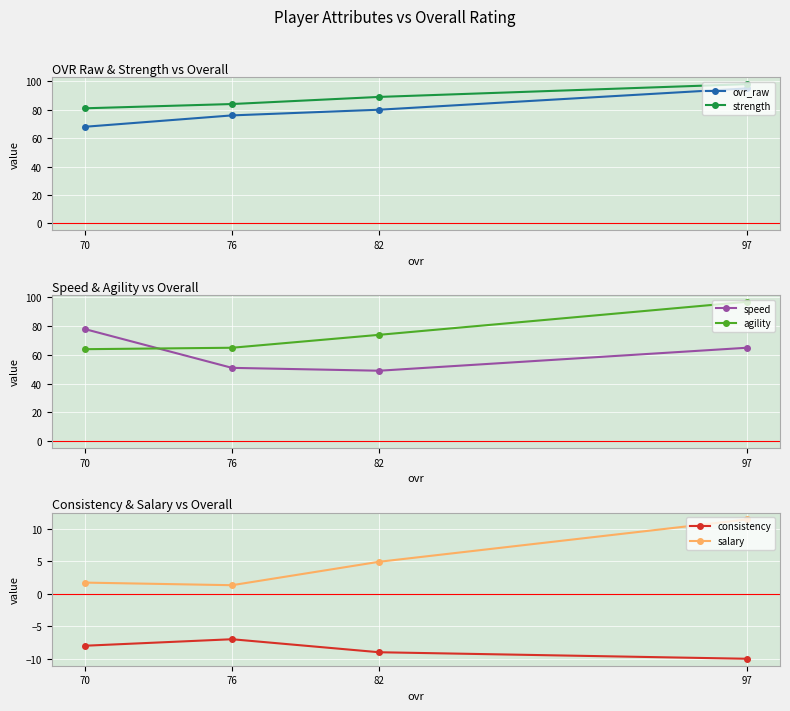

How many times do ovr_raw and agility cross each other?

1